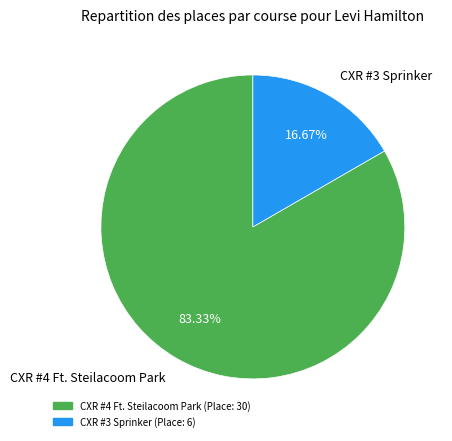

How many segments does this pie chart have?

2